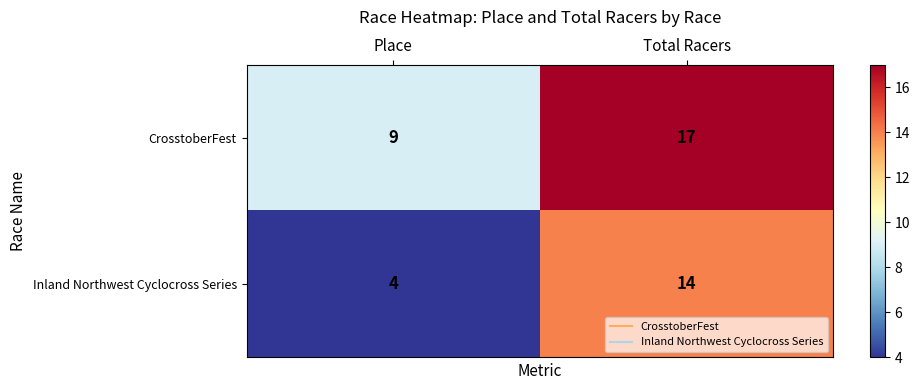

List the series in order of their overall mean, highest first.

CrosstoberFest, Inland Northwest Cyclocross Series